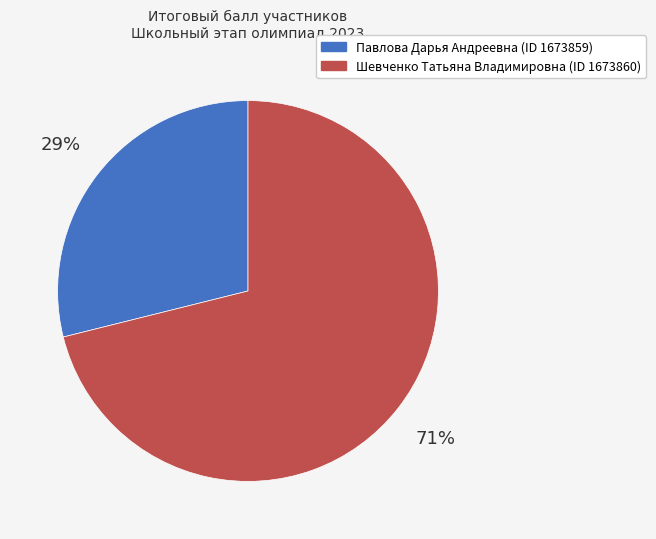

How many slices are in this pie chart?

2